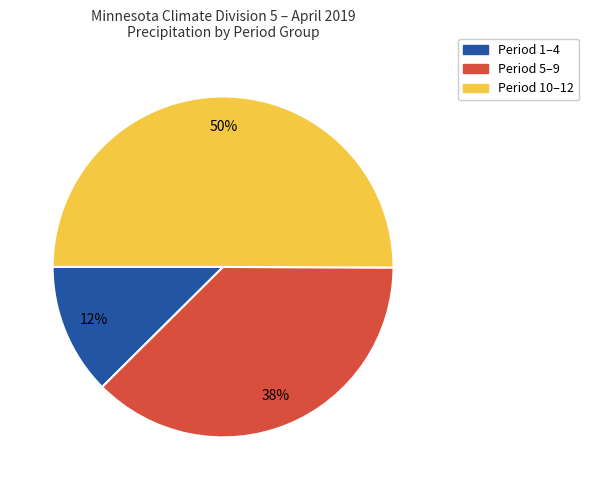

To the nearest percent, what is the difference between the largest and smallest slice percentages?

38%